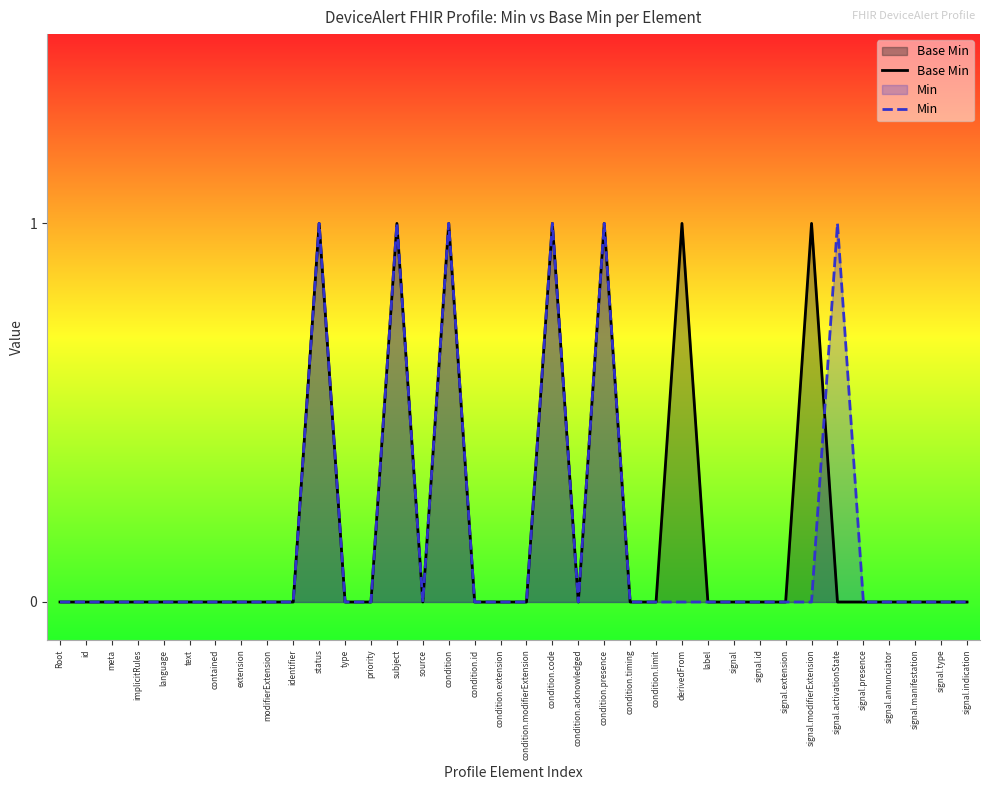

At which label does Base Min reach its peak?

status